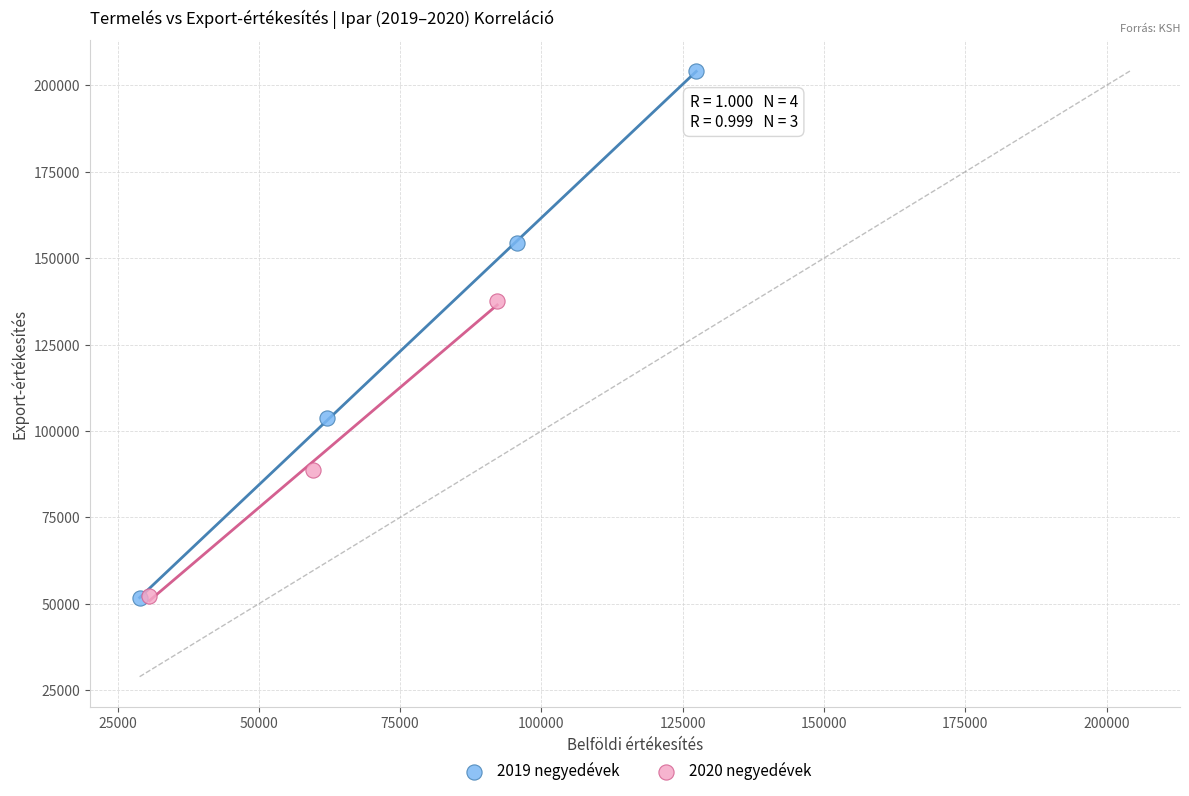

Which series has the largest Y range (max minus min)?

2019 negyedévek